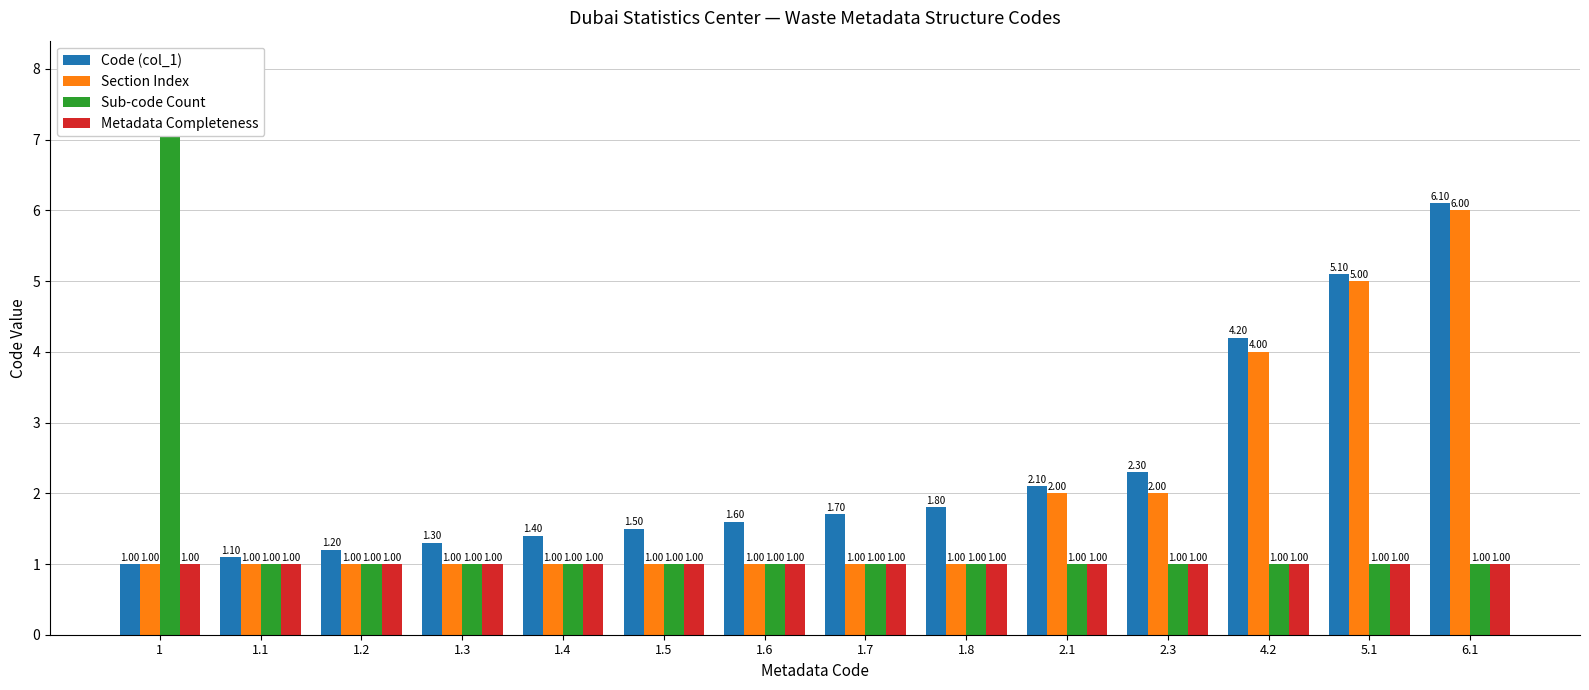

Which has a higher value, 6.1 or 1.1?

6.1